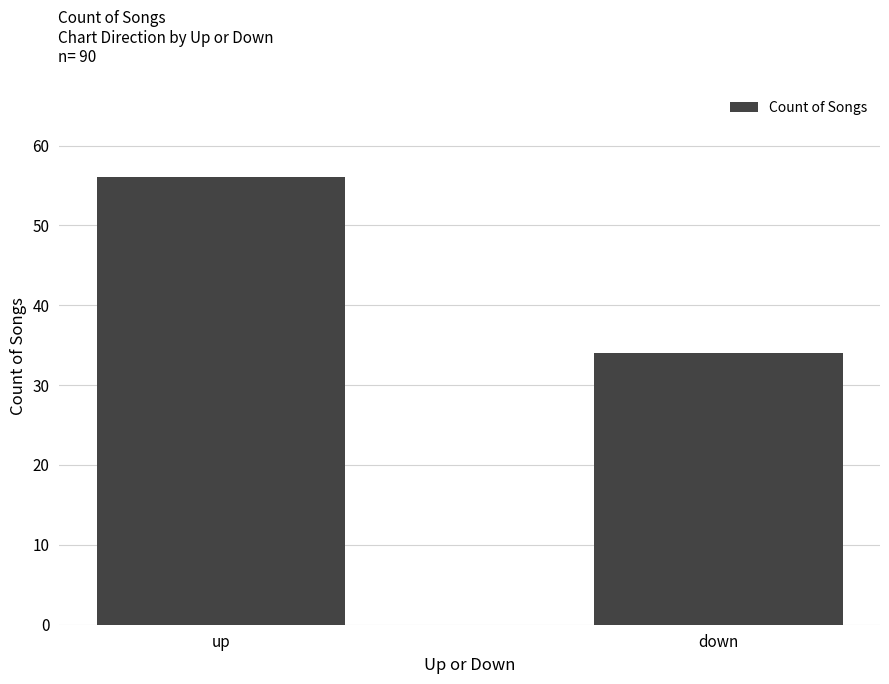

Is it true that the value at up is 26?

False